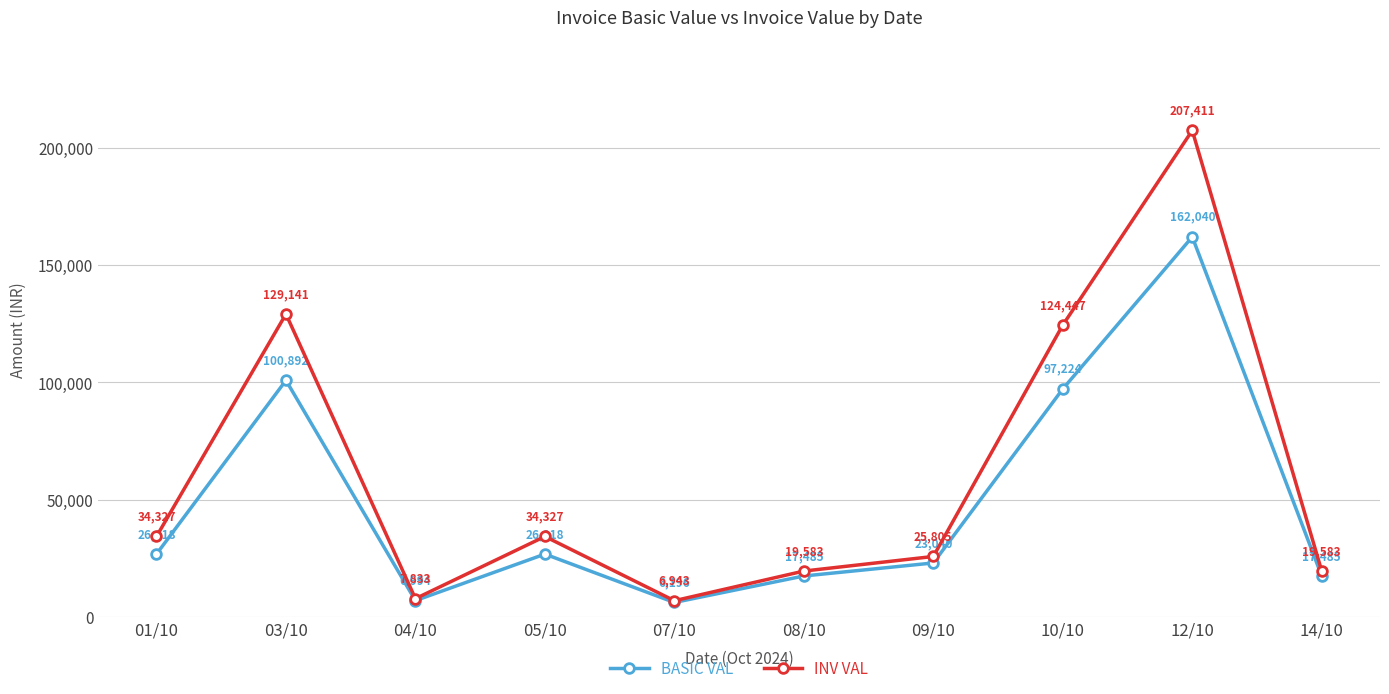

What is the difference between the maximum and minimum values in the BASIC VAL series?

155844.0